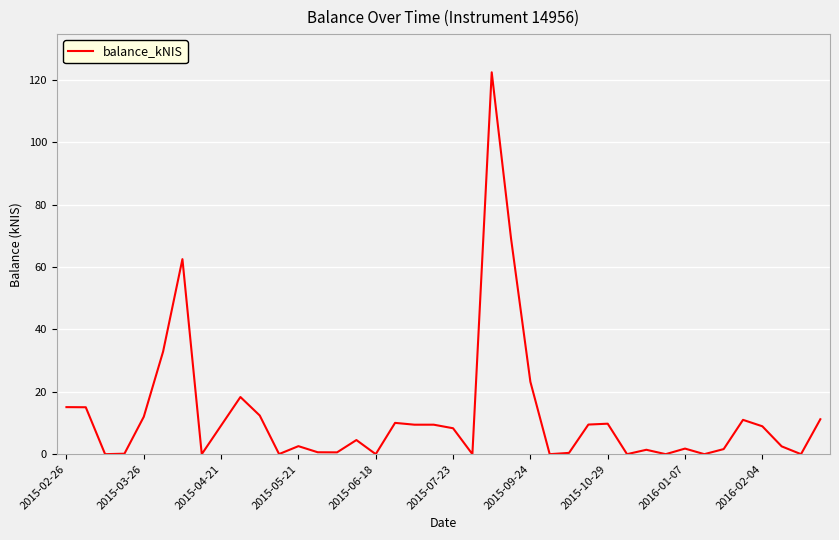

What is the difference between the maximum and minimum values?

122.4